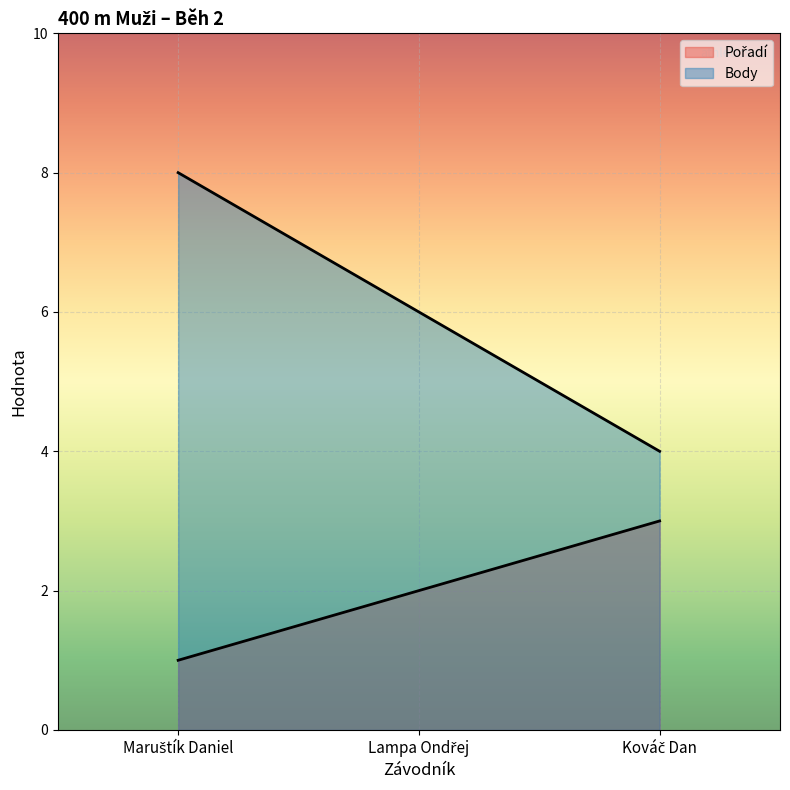

What is the highest value of the Body series?

8